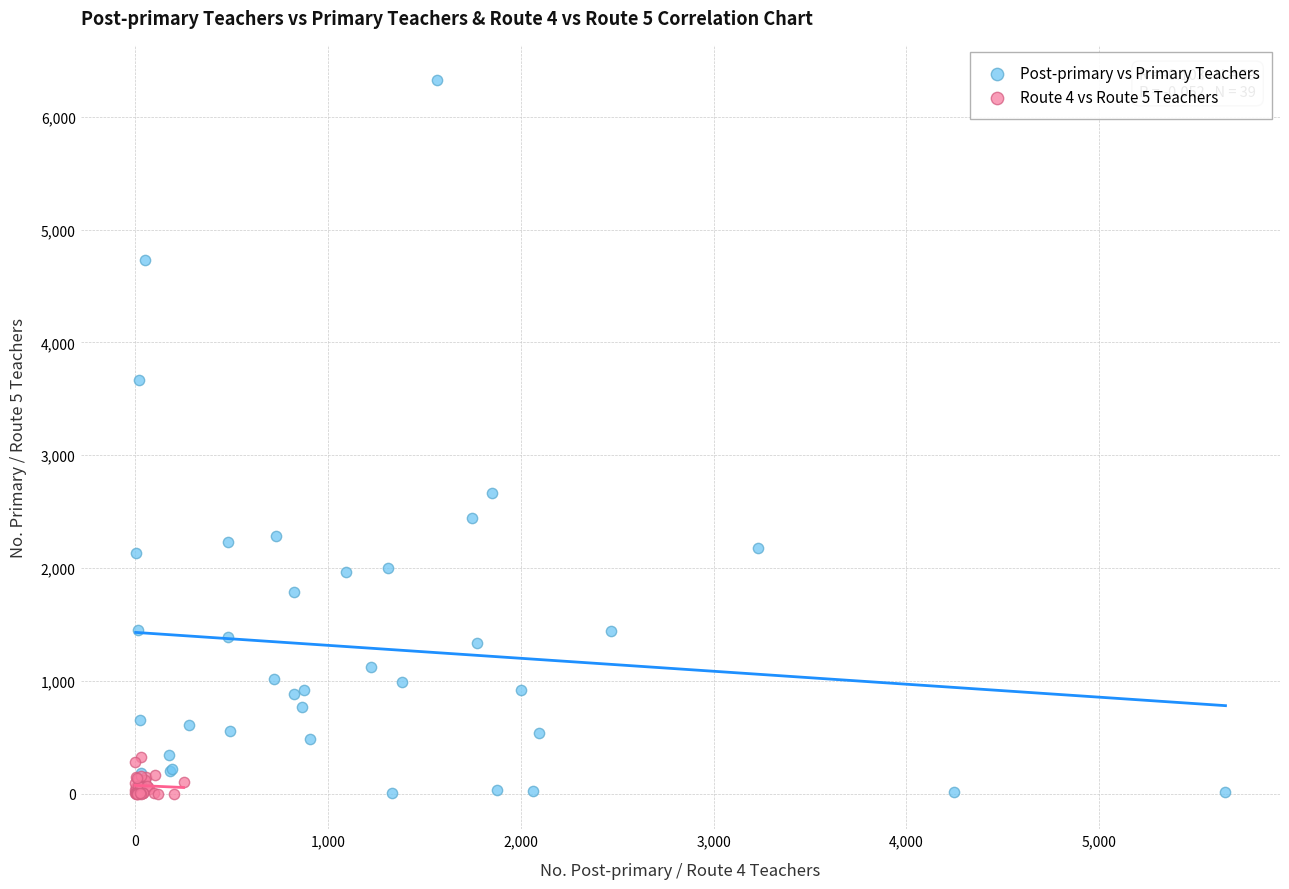

What are all the series names shown in the legend?

Post-primary vs Primary Teachers, Route 4 vs Route 5 Teachers